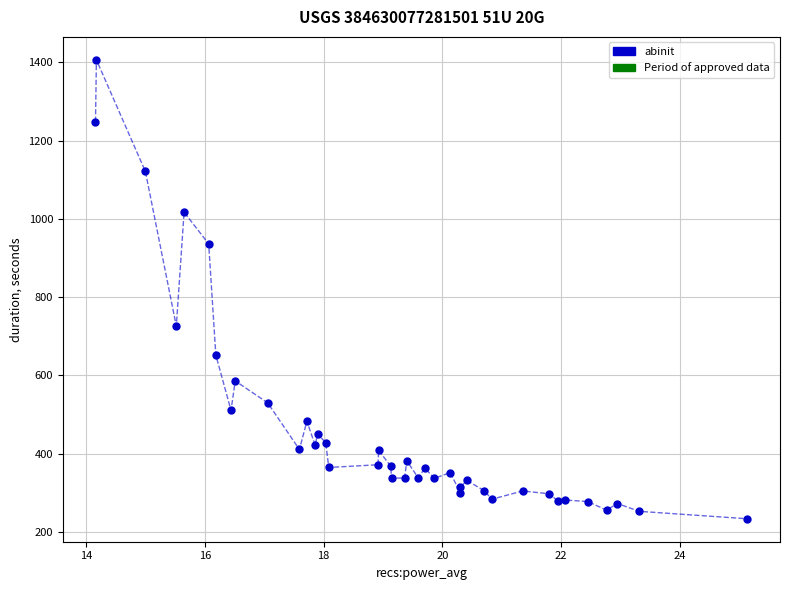

What Y value in the scatter plot is closest to 820?

726